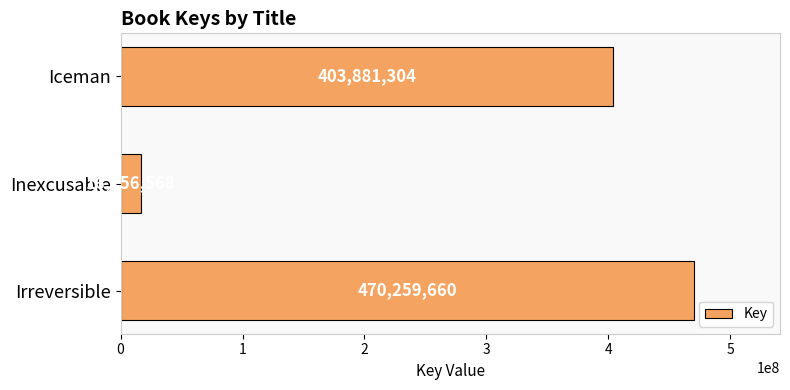

How many values are below 403881304?

1